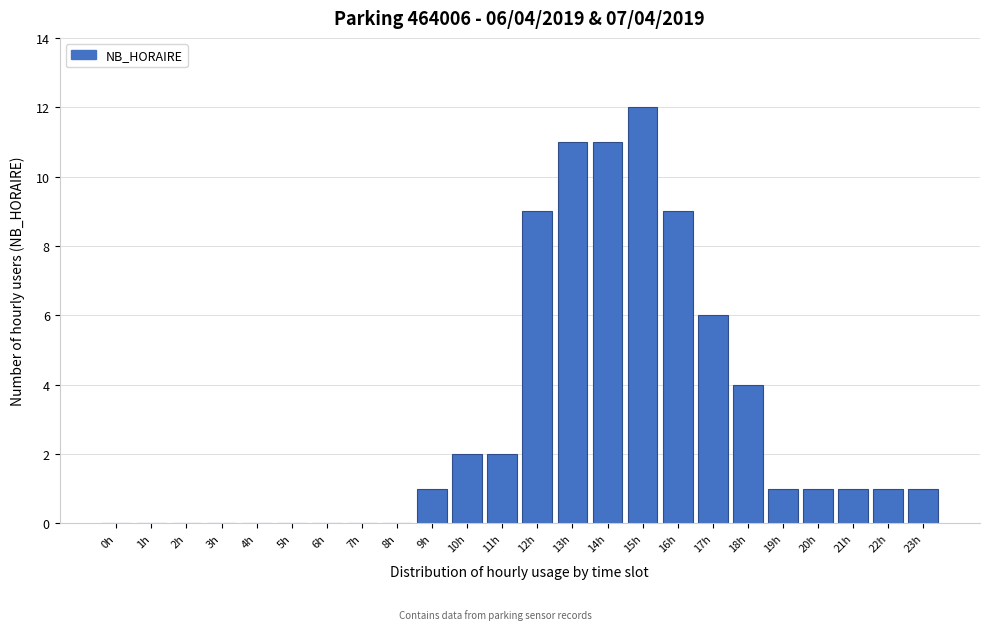

Reading left to right, transcribe all the data shown in this chart.

0h=0	1h=0	2h=0	3h=0	4h=0	5h=0	6h=0	7h=0	8h=0	9h=1	10h=2	11h=2	12h=9	13h=11	14h=11	15h=12	16h=9	17h=6	18h=4	19h=1	20h=1	21h=1	22h=1	23h=1